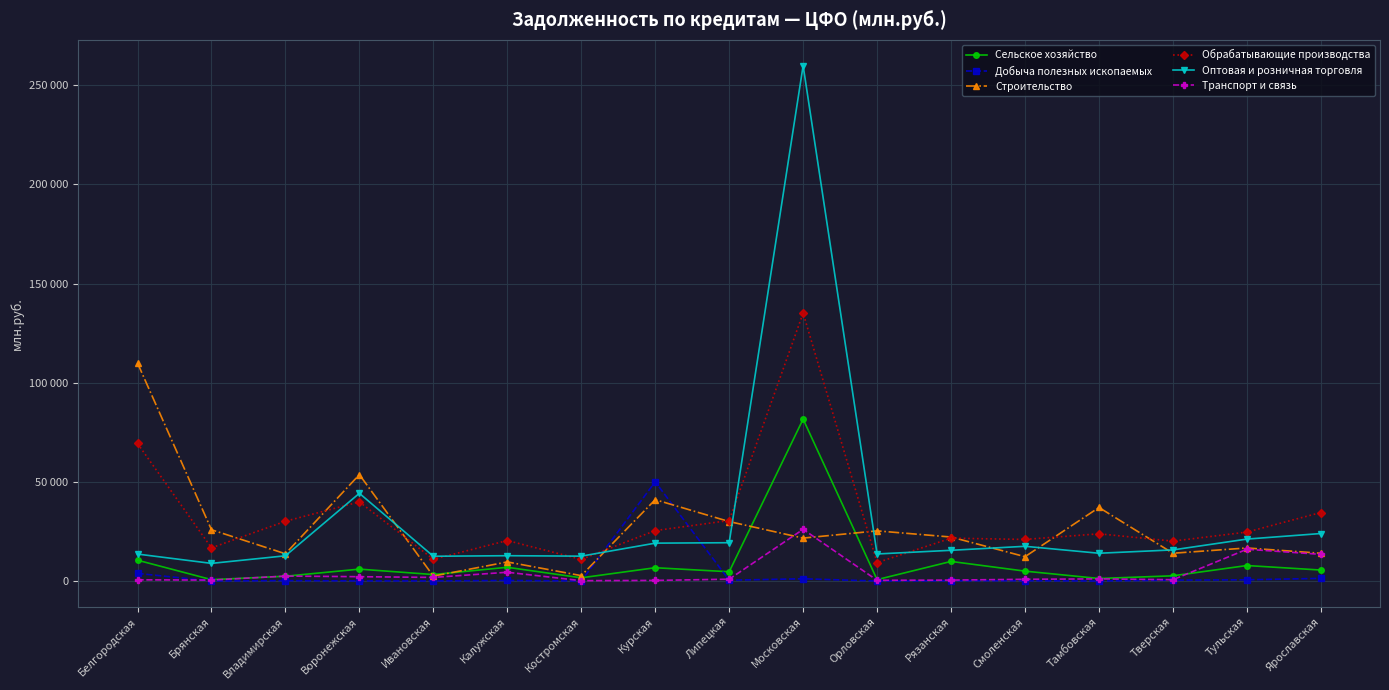

What is the label of the 8th point from the right?

Московская